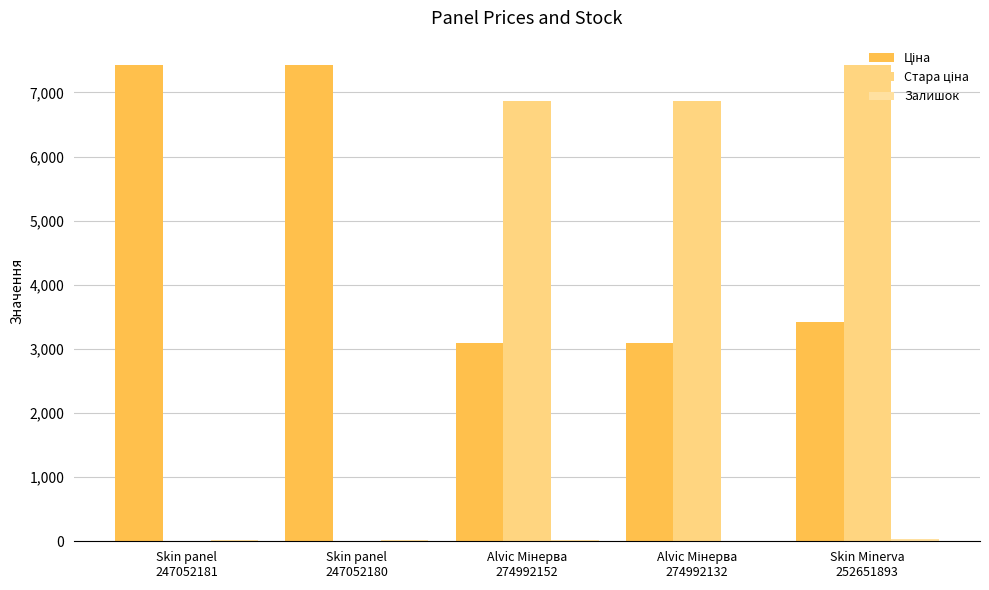

What is the value of the Ціна bar at the 5th from the left?

3420.6